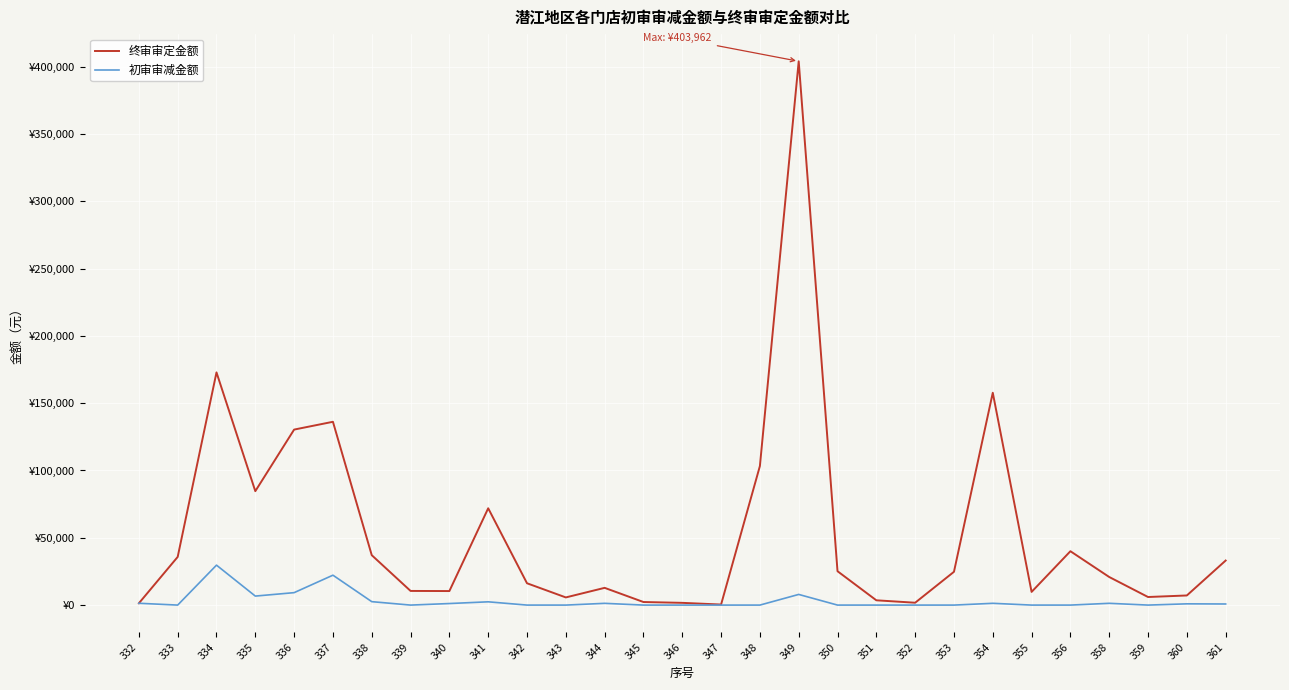

Is this an area chart (filled region under the line)?

No